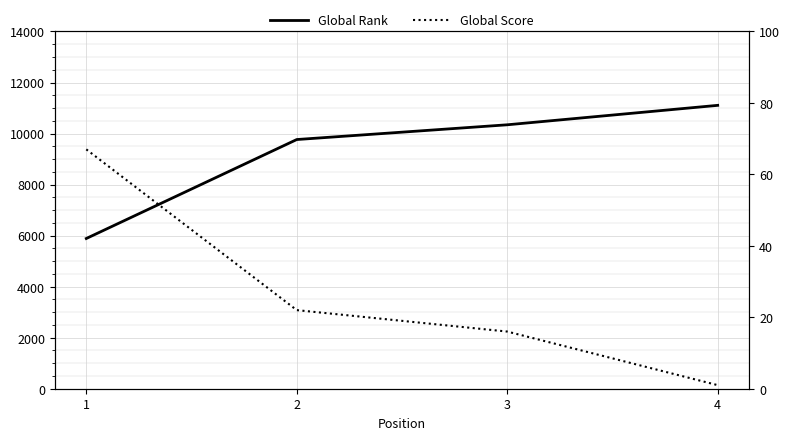

What is the value of the Global Score point at the 4th from the left?

1